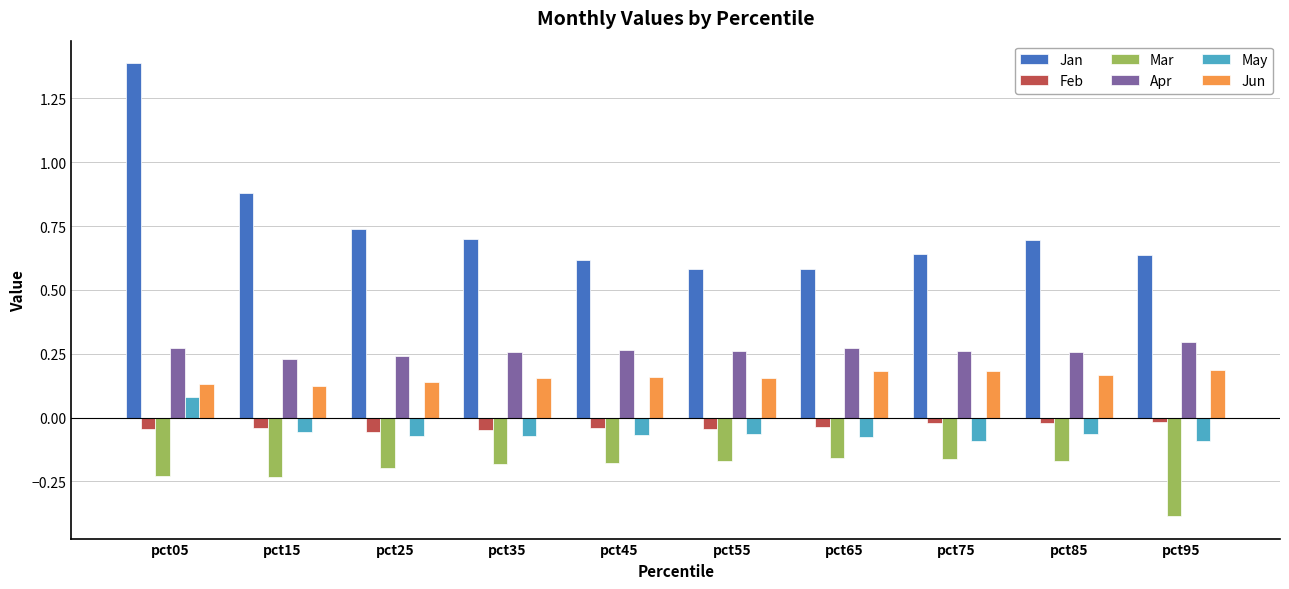

What is the smallest value displayed?

-0.4